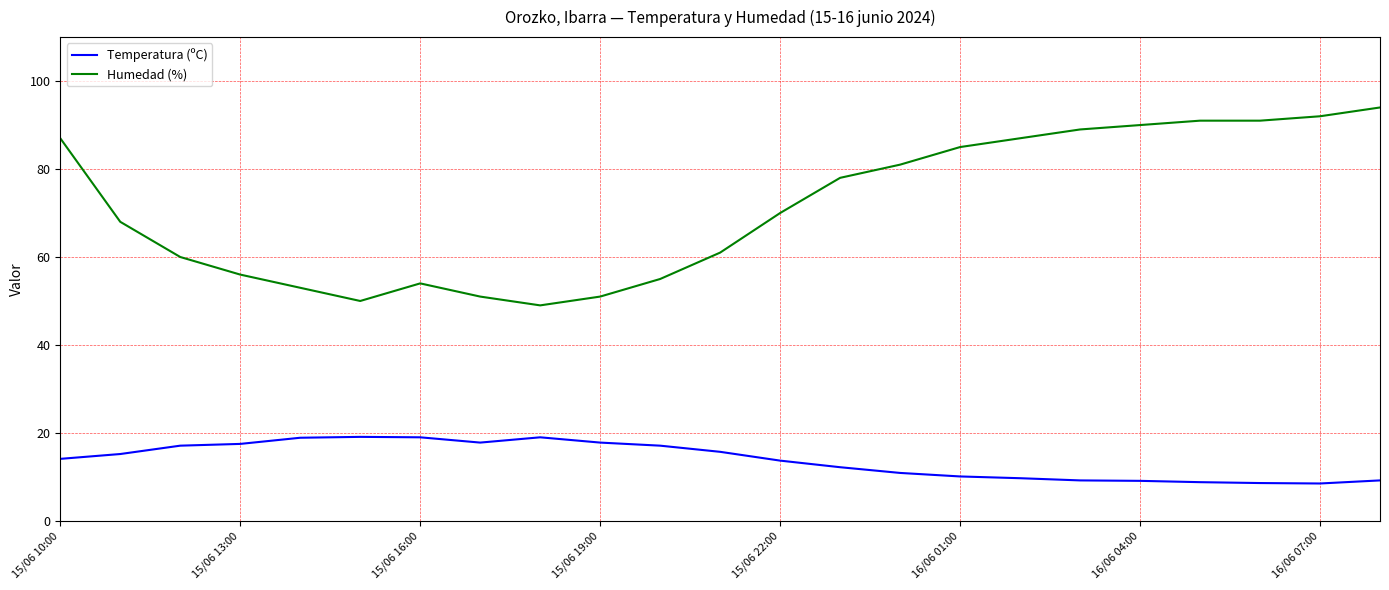

What is the difference between the maximum and minimum values in the Temperatura (ºC) series?

10.6